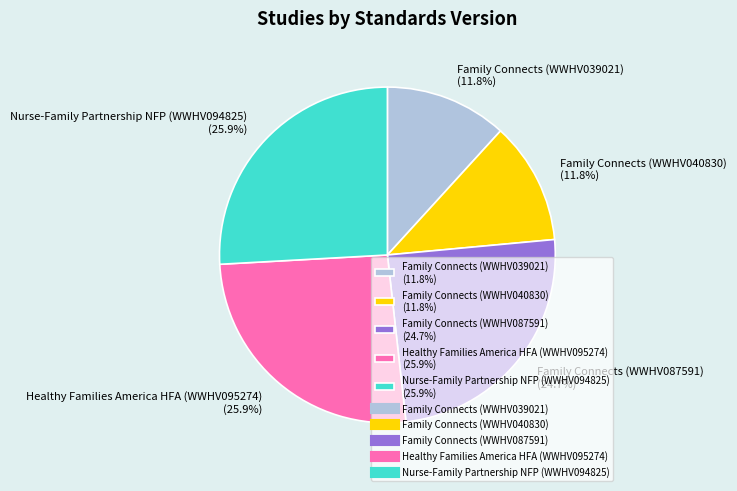

How much of the chart is everything except Healthy Families America HFA (WWHV095274)?

74.1%